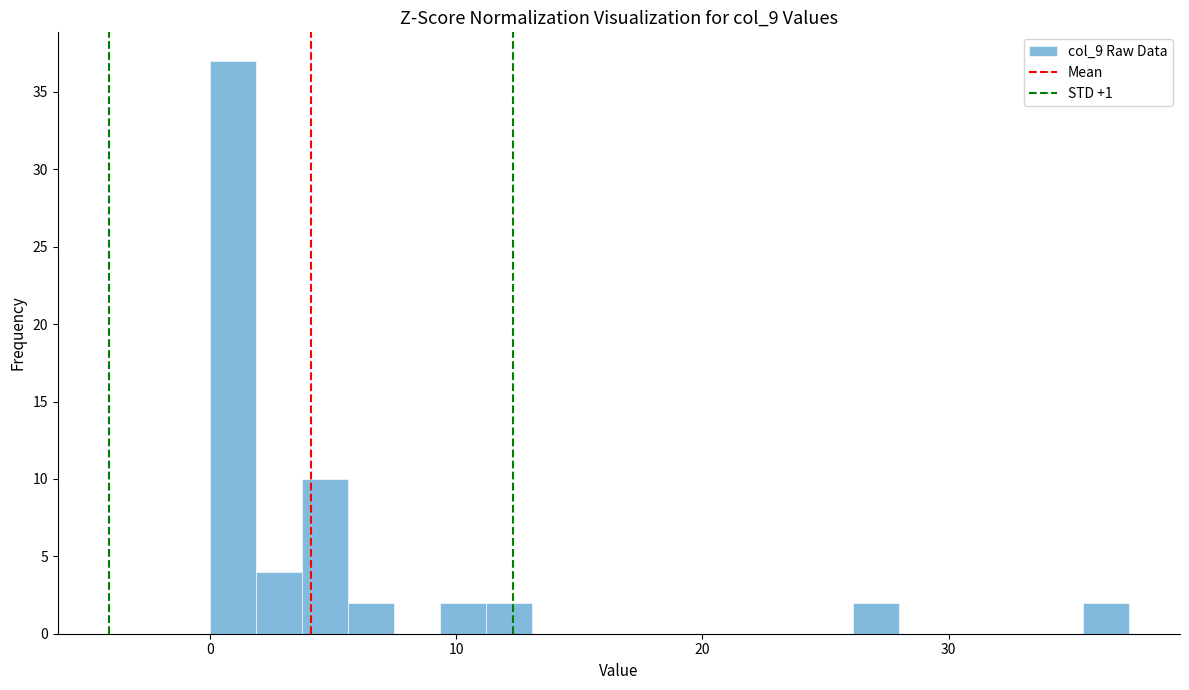

Around what value on the x-axis is the tallest bar? Give the approximate position of its centre, as read against the axis.

1